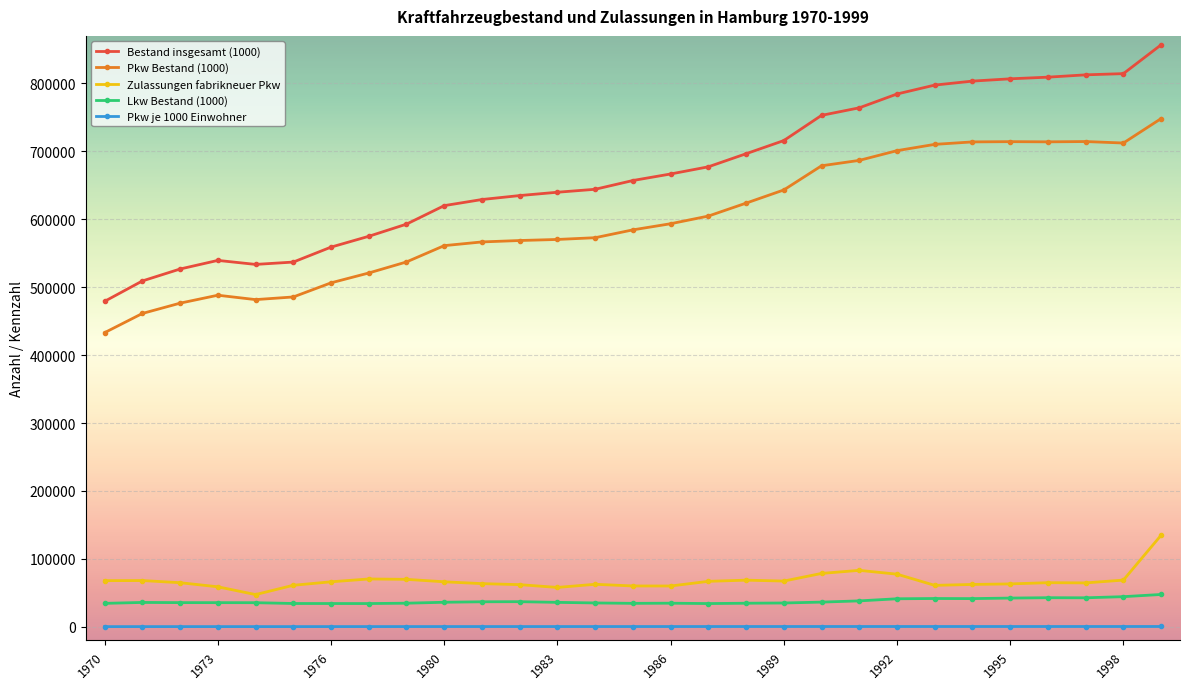

What is the sum of all Pkw Bestand (1000) values?

17374086